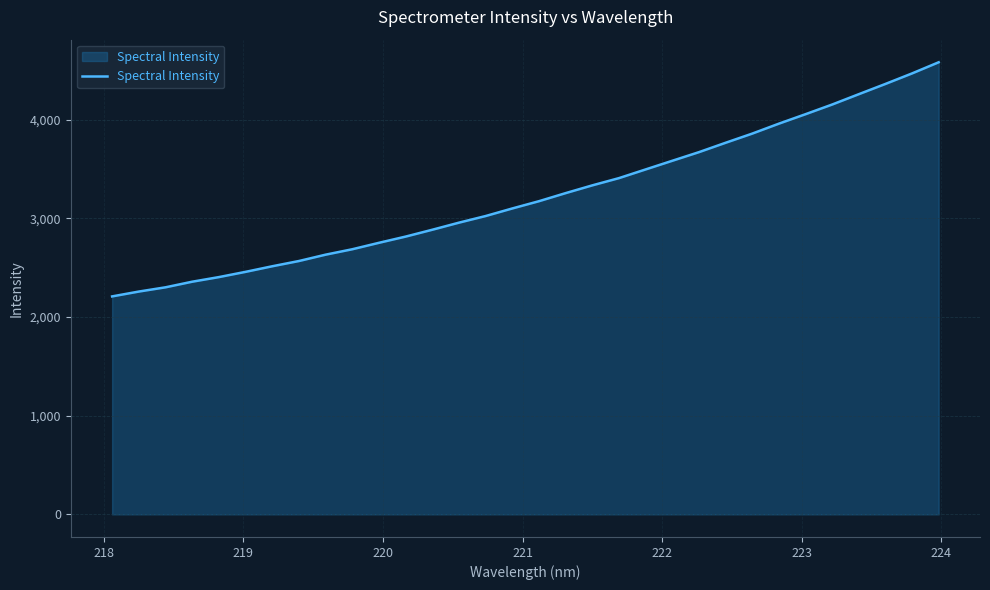

What is the maximum value shown in the chart?

4581.3